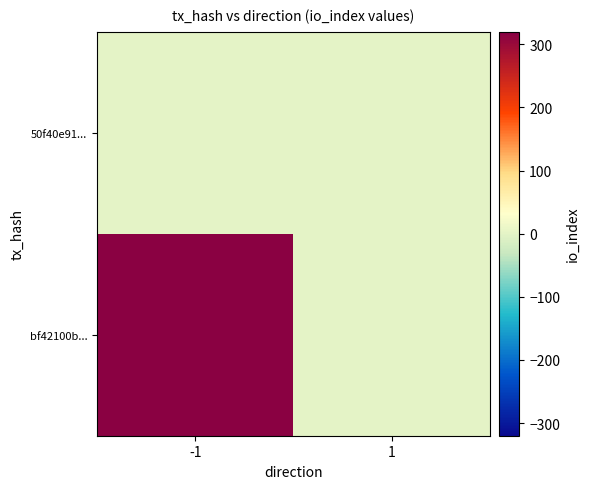

At 1, list the series in order from largest to smallest.

bf42100b..., 50f40e91...